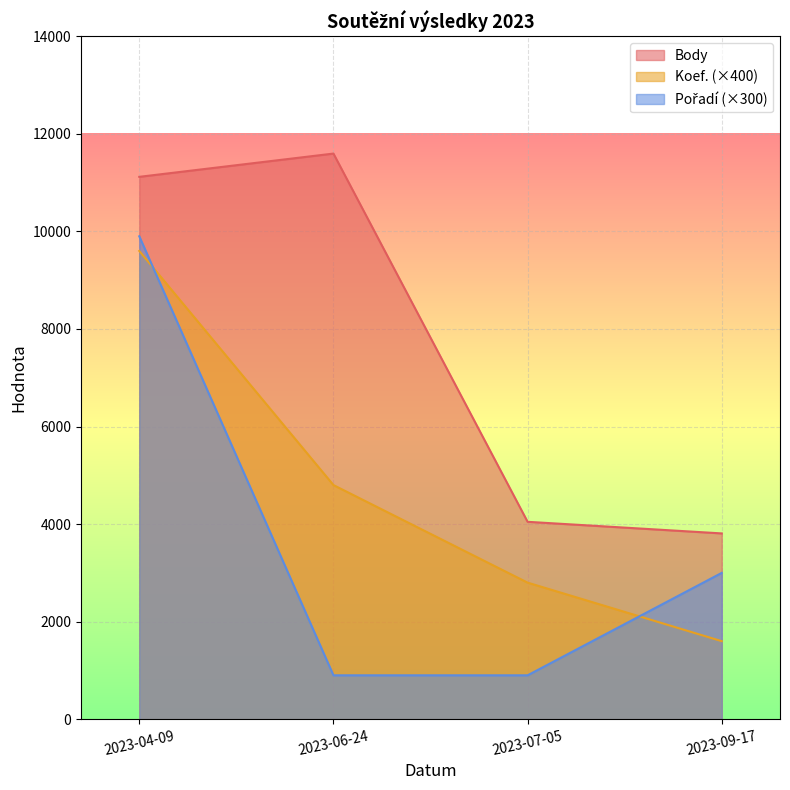

At which category is the sum across all series the highest?

2023-04-09